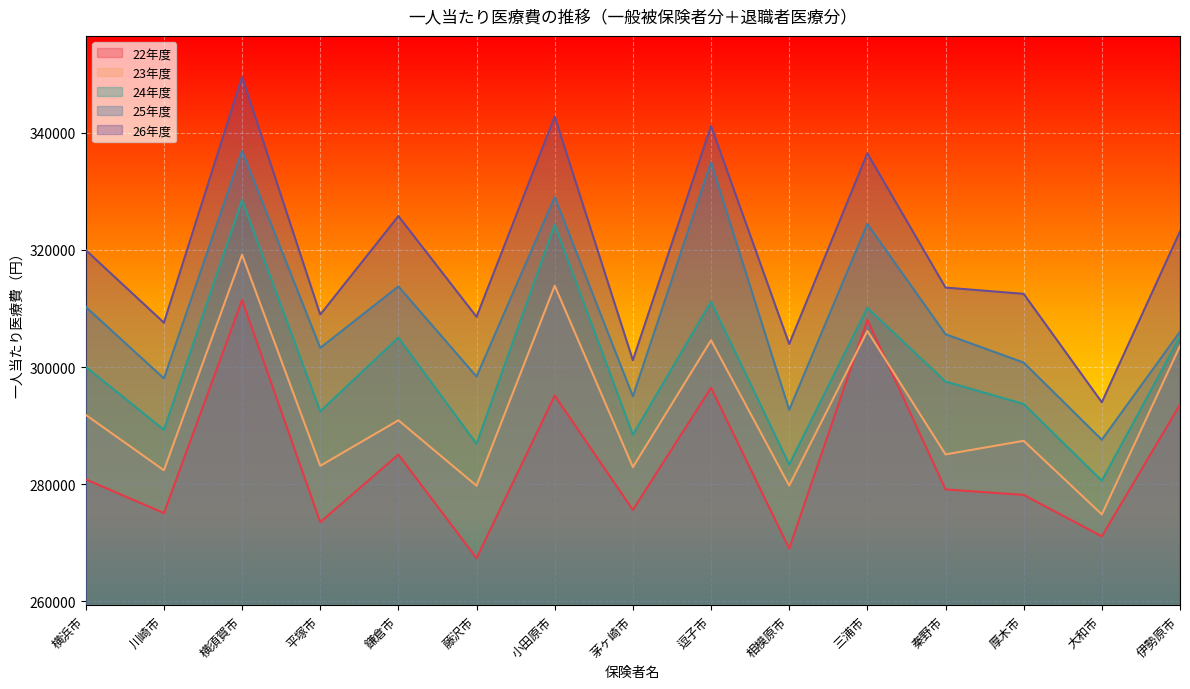

At how many categories does at least one series exceed 288222?

15